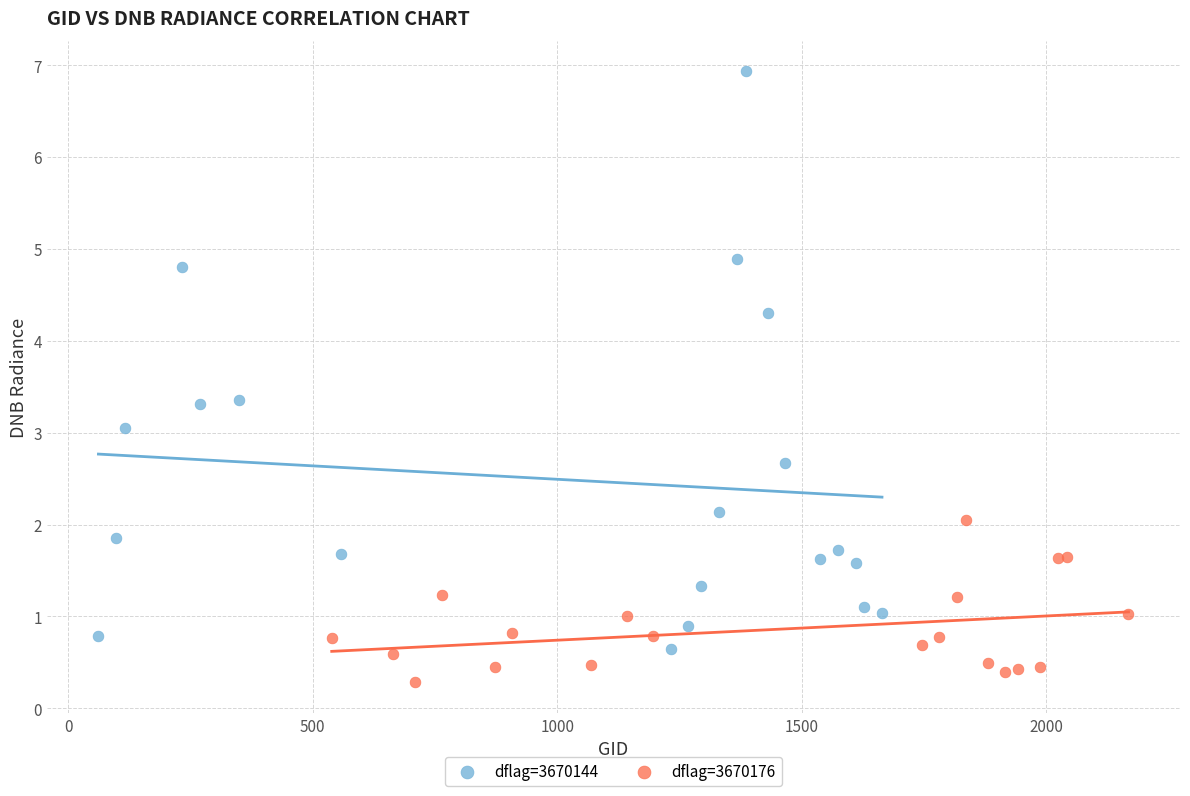

Which series reaches the maximum Y coordinate?

dflag=3670144